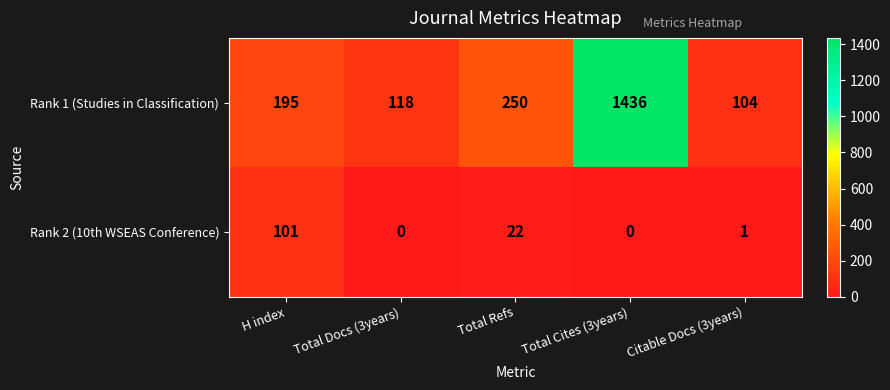

Read the Rank 1 (Studies in Classification) value at Total Refs.

250